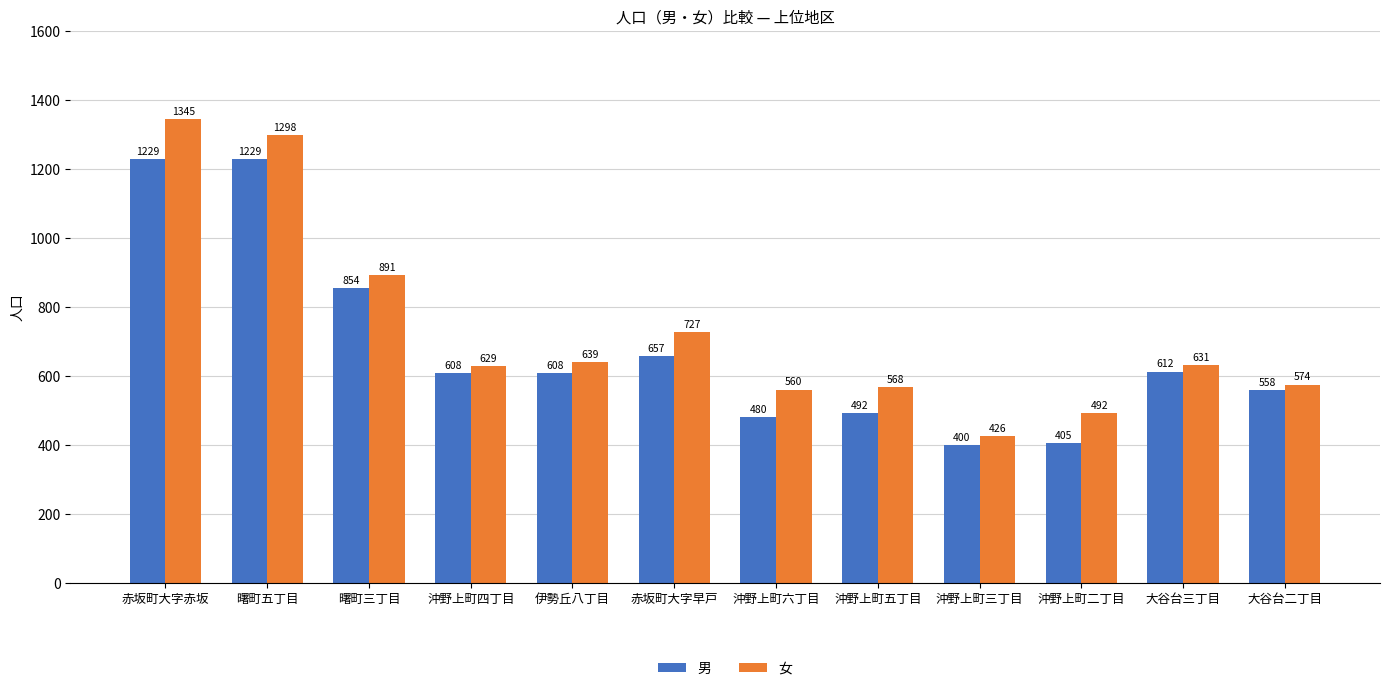

Reading right to left, transcribe all the data shown in this chart.

男: 大谷台二丁目=558	大谷台三丁目=612	沖野上町二丁目=405	沖野上町三丁目=400	沖野上町五丁目=492	沖野上町六丁目=480	赤坂町大字早戸=657	伊勢丘八丁目=608	沖野上町四丁目=608	曙町三丁目=854	曙町五丁目=1229	赤坂町大字赤坂=1229
女: 大谷台二丁目=574	大谷台三丁目=631	沖野上町二丁目=492	沖野上町三丁目=426	沖野上町五丁目=568	沖野上町六丁目=560	赤坂町大字早戸=727	伊勢丘八丁目=639	沖野上町四丁目=629	曙町三丁目=891	曙町五丁目=1298	赤坂町大字赤坂=1345